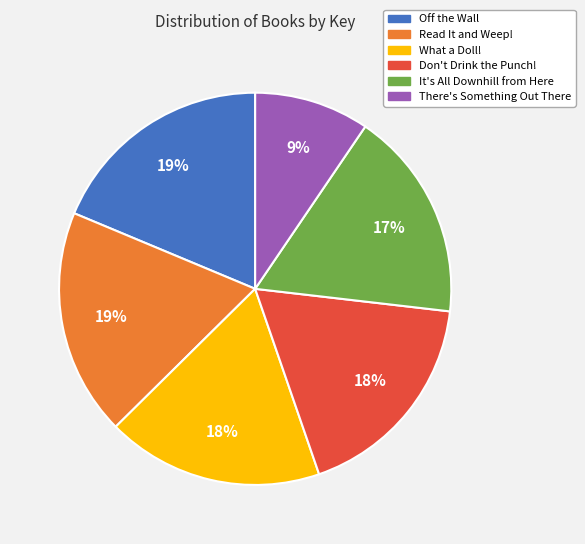

Combined, do What a Doll! and There's Something Out There account for over 50%?

No